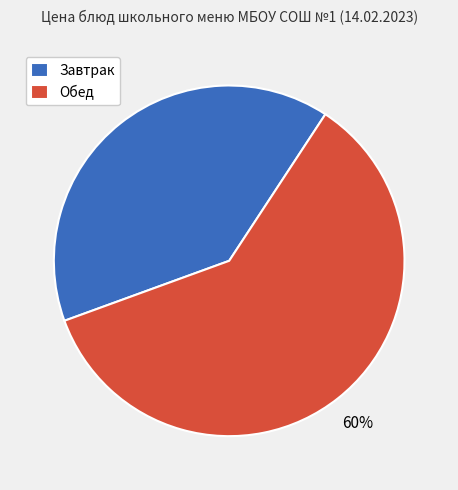

Which category has the biggest portion of the pie?

Обед